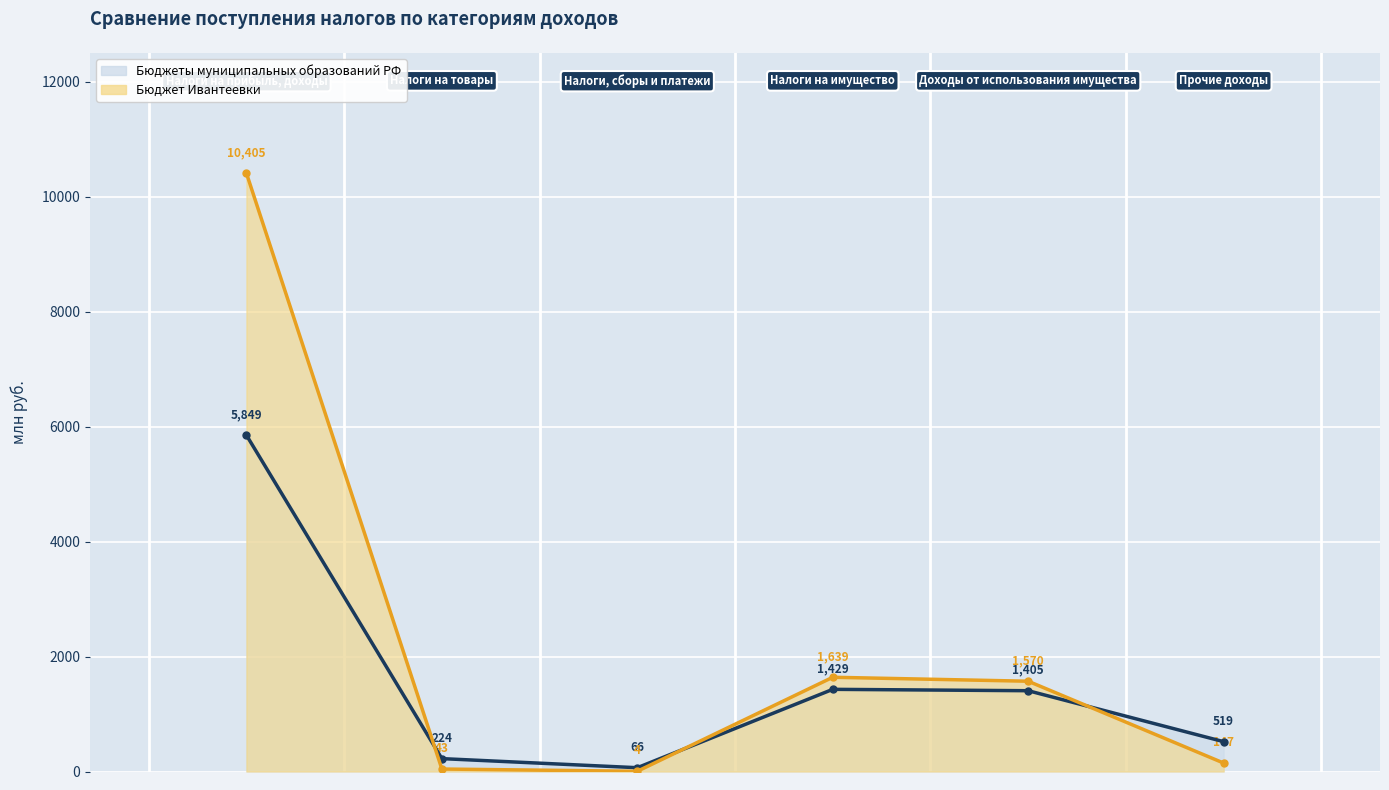

How many intersections are there between Бюджеты муниципальных образований РФ and Бюджет Ивантеевки?

3